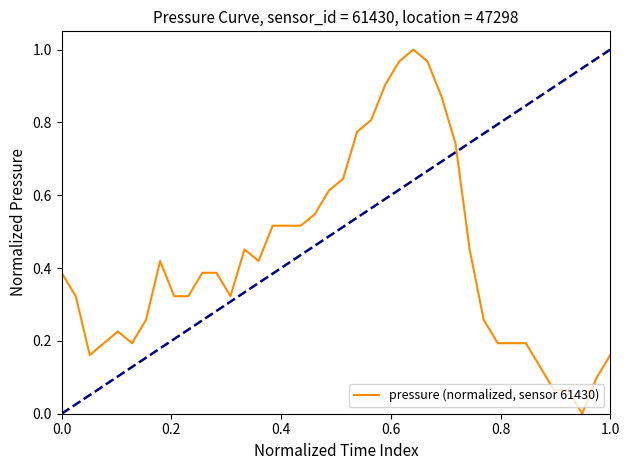

What is the difference between the maximum and second lowest values?

0.9